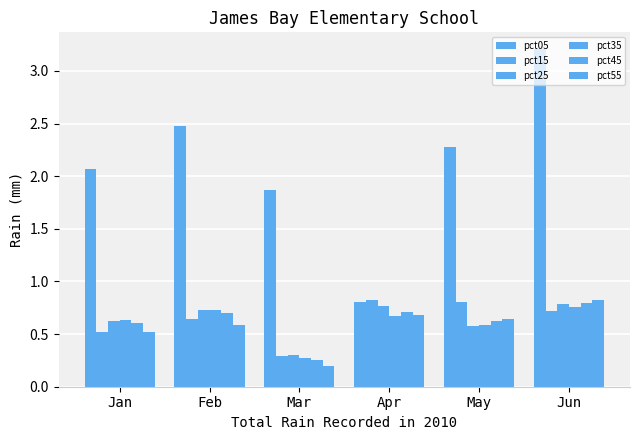

At which label is pct25 closest to 0?

Mar